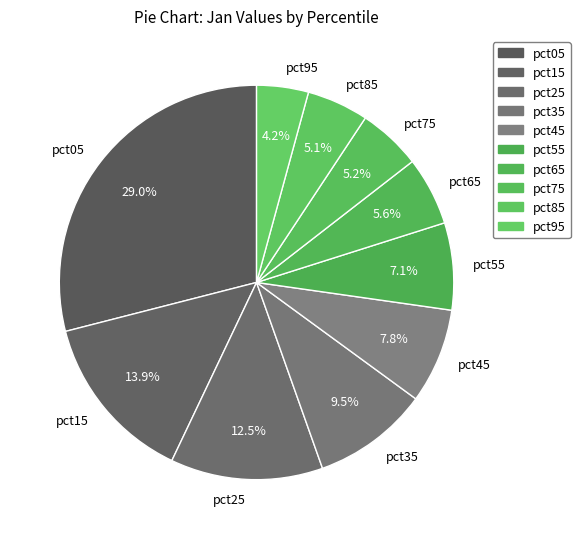

Which category has the biggest portion of the pie?

pct05